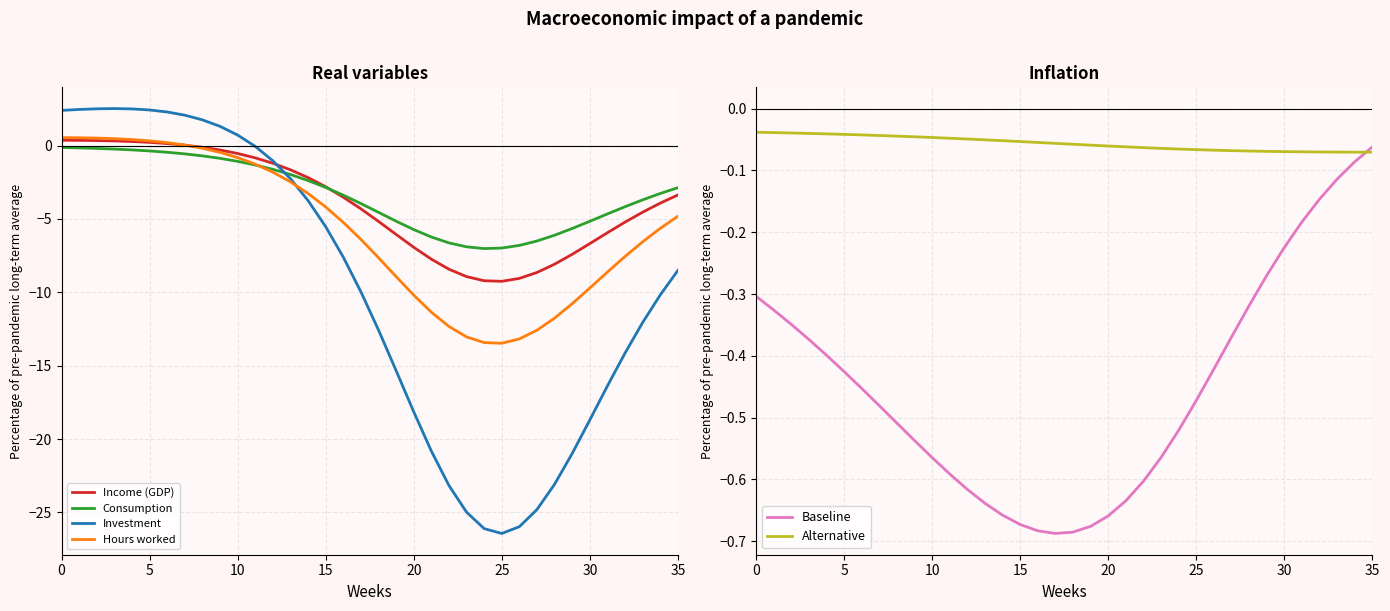

At which category does Hours worked reach its first local valley?

25